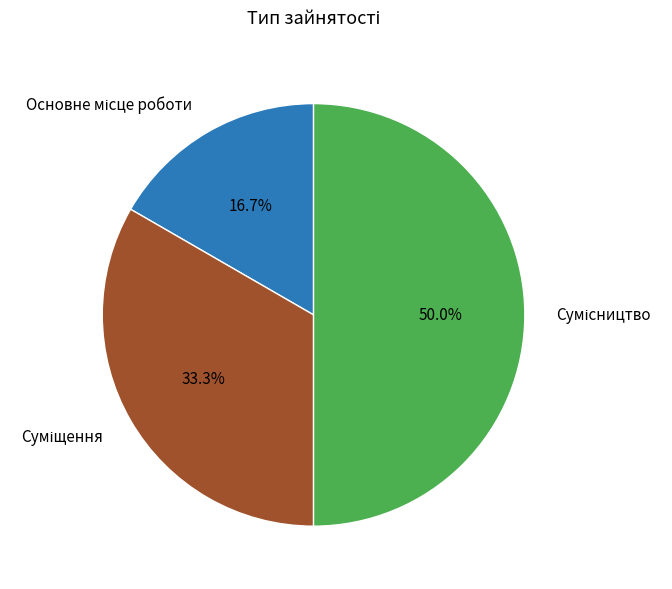

How many slices are in this pie chart?

3